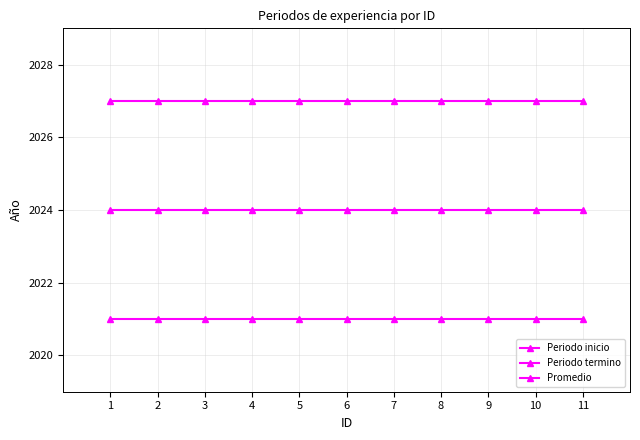

Is it true that Periodo inicio equals 3232 at 11?

False